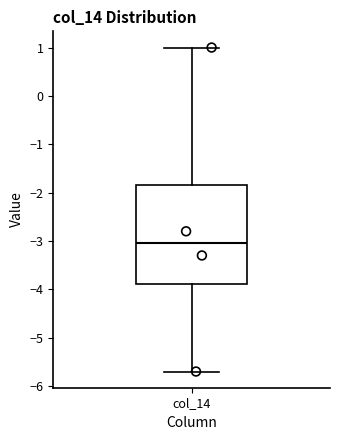

Transcribe this box plot: give where the median line is, the range the box spans, and where the two whiskers end, as read against the y-axis. The values are not printed on the chart, so give them approximately, as read against the axis.

median -3.0, box -3.9 to -1.8, whiskers -5.7 to 1.0